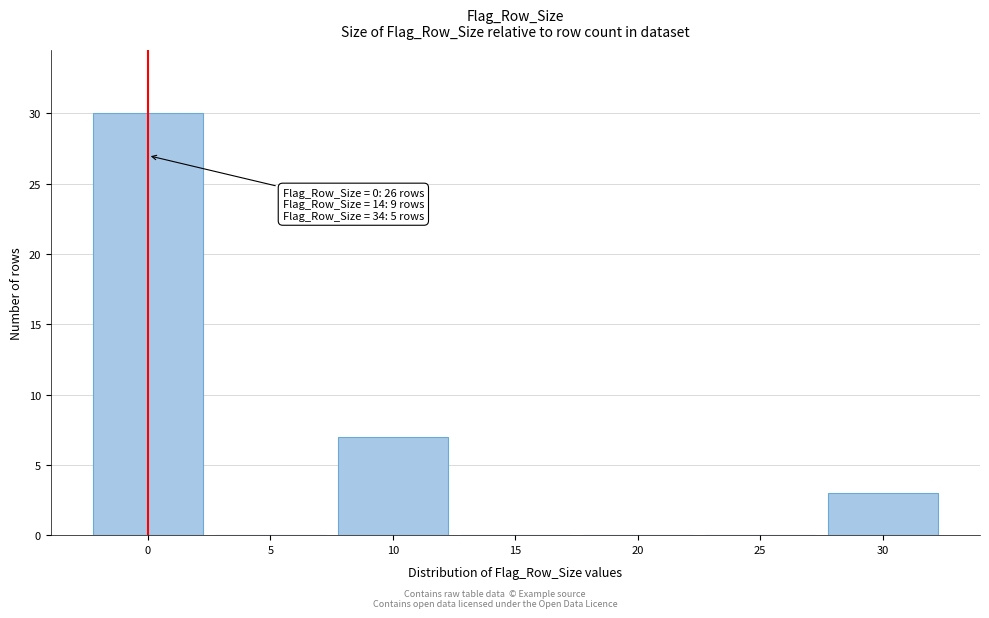

Reading left to right, what are all the values shown in this chart?

0=30	5=0	10=7	15=0	20=0	25=0	30=3